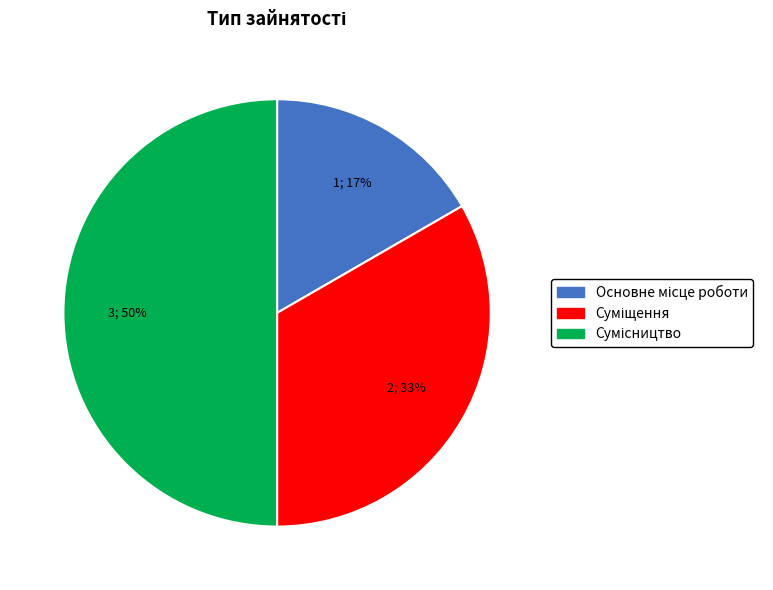

To the nearest percent, what is the difference between the largest and smallest slice percentages?

33%